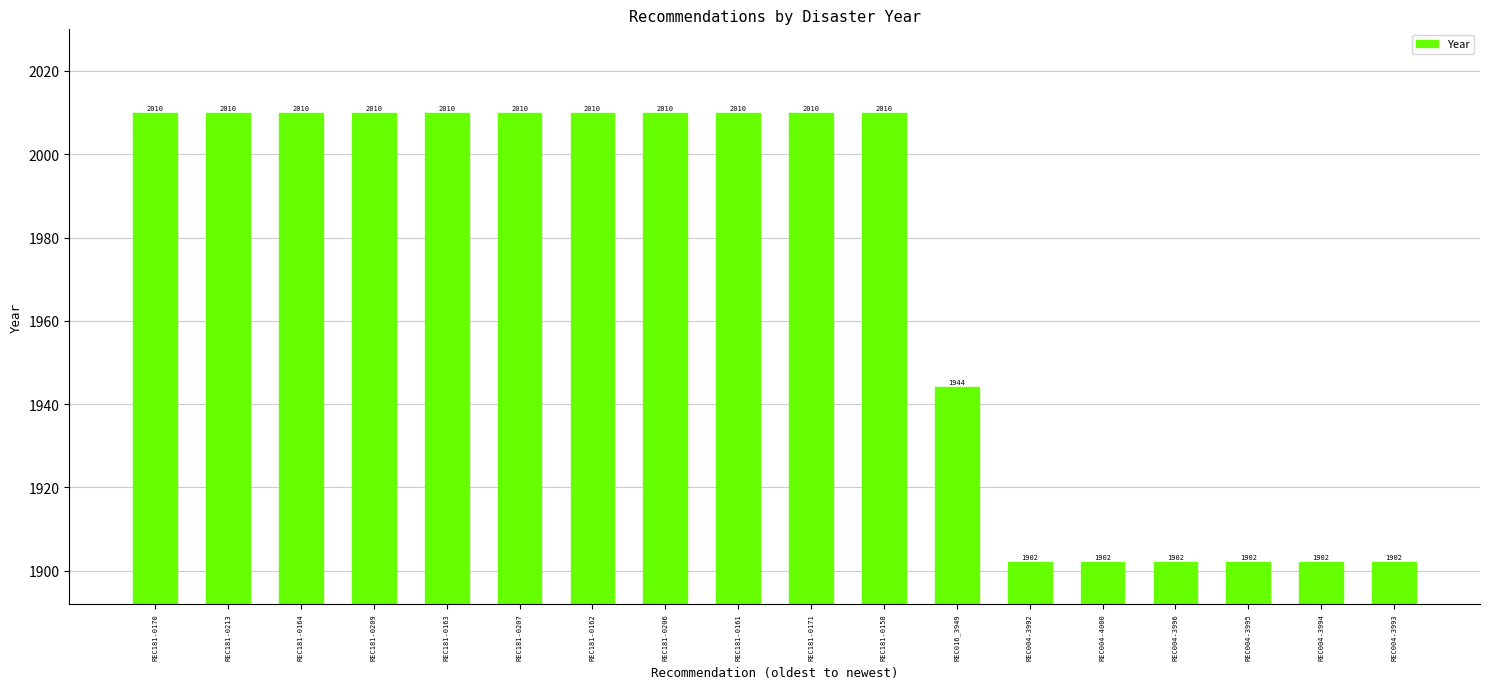

What is the average value?

1970